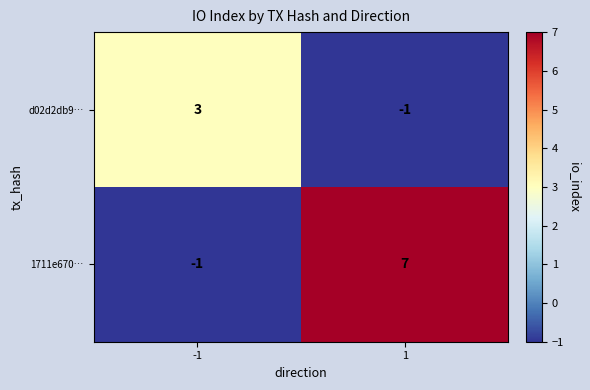

The value of d02d2db9… at -1 is 3. True or false?

True